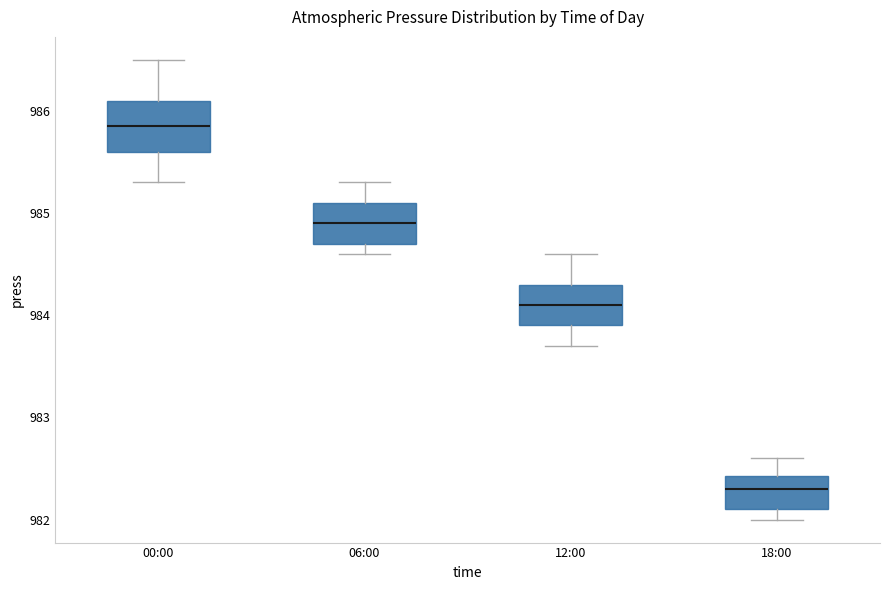

Reading left to right, read every box against the y-axis: the position of its median line, the range the box covers, and the ends of its whiskers. The values are not printed on the chart, so give them approximately, as read against the axis.

00:00: median 985.9, box 985.6 to 986.1, whiskers 985.3 to 986.5
06:00: median 984.9, box 984.7 to 985.1, whiskers 984.6 to 985.3
12:00: median 984.1, box 983.9 to 984.3, whiskers 983.7 to 984.6
18:00: median 982.3, box 982.1 to 982.4, whiskers 982.0 to 982.6